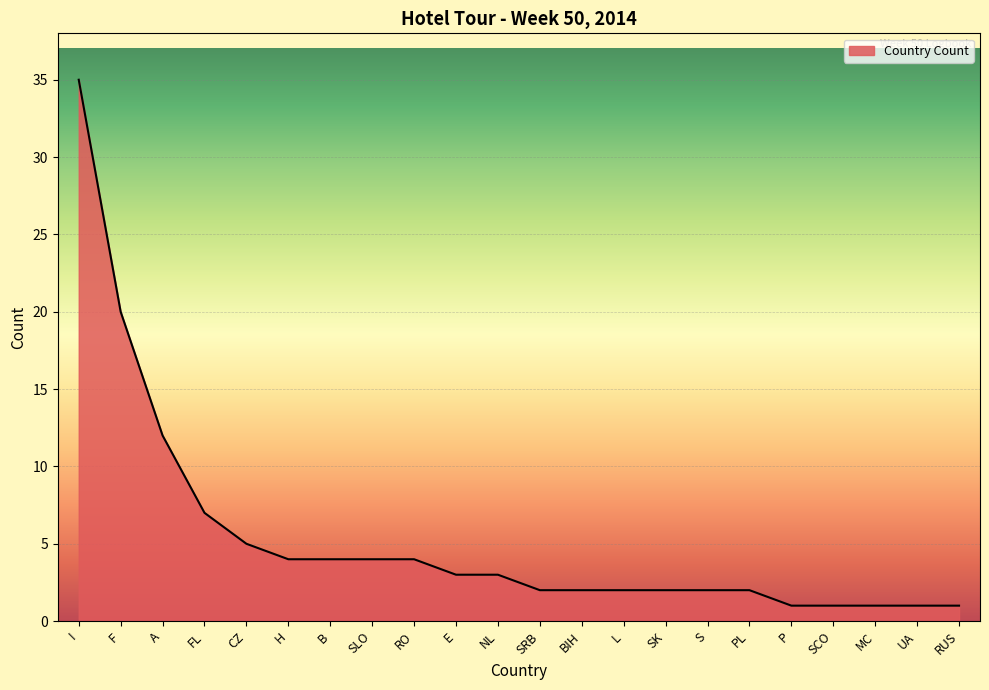

Is it true that the value at SRB is 2?

True